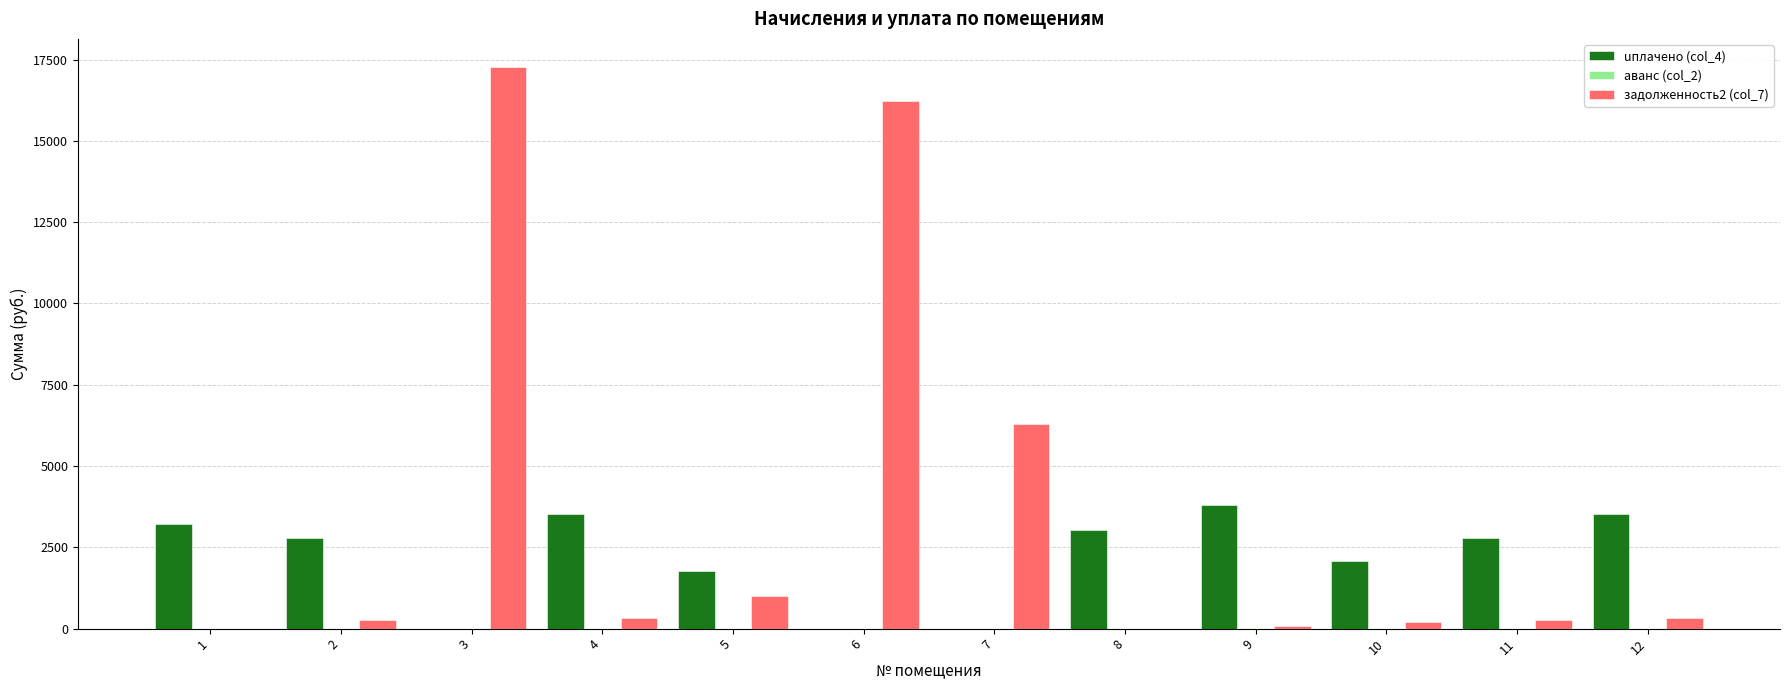

Which series has the largest total across all categories?

задолженность2 (col_7)